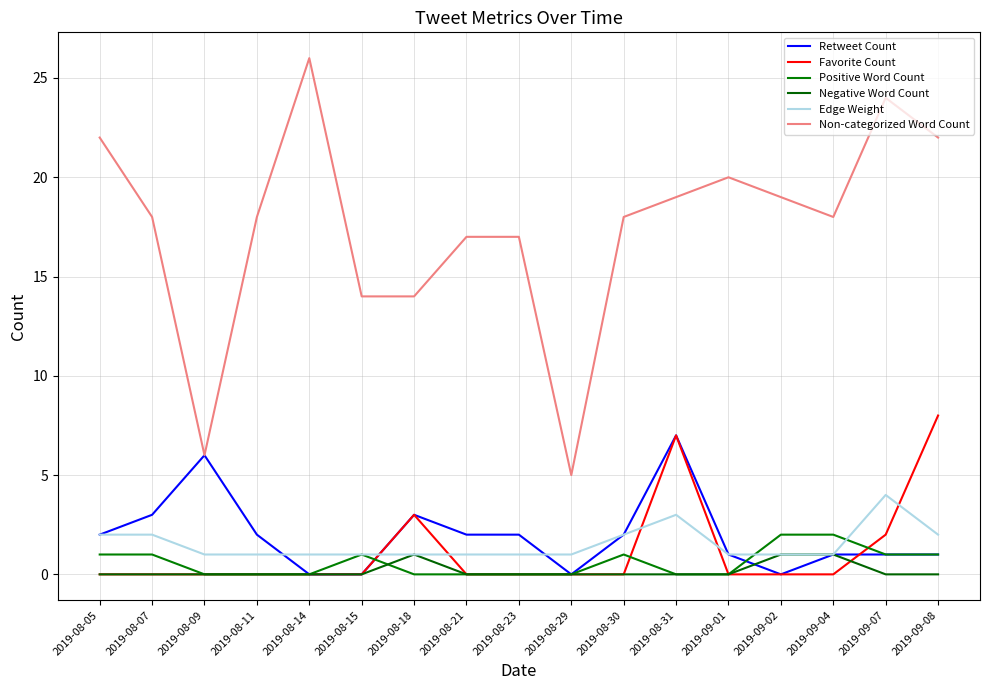

True or false: Edge Weight and Non-categorized Word Count cross at least once.

False